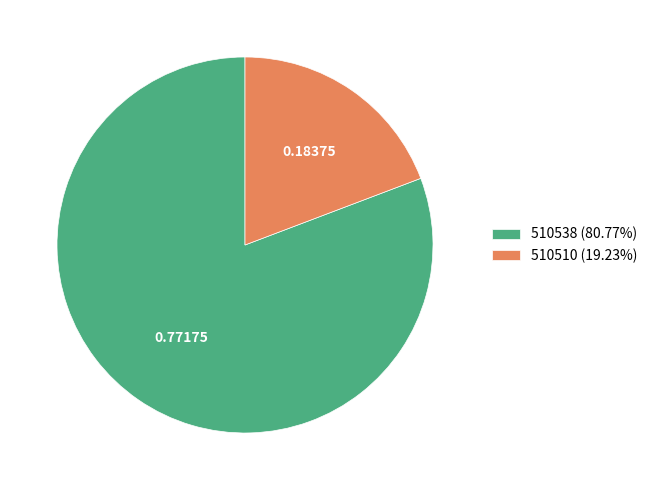

Count the number of slices in the pie.

2